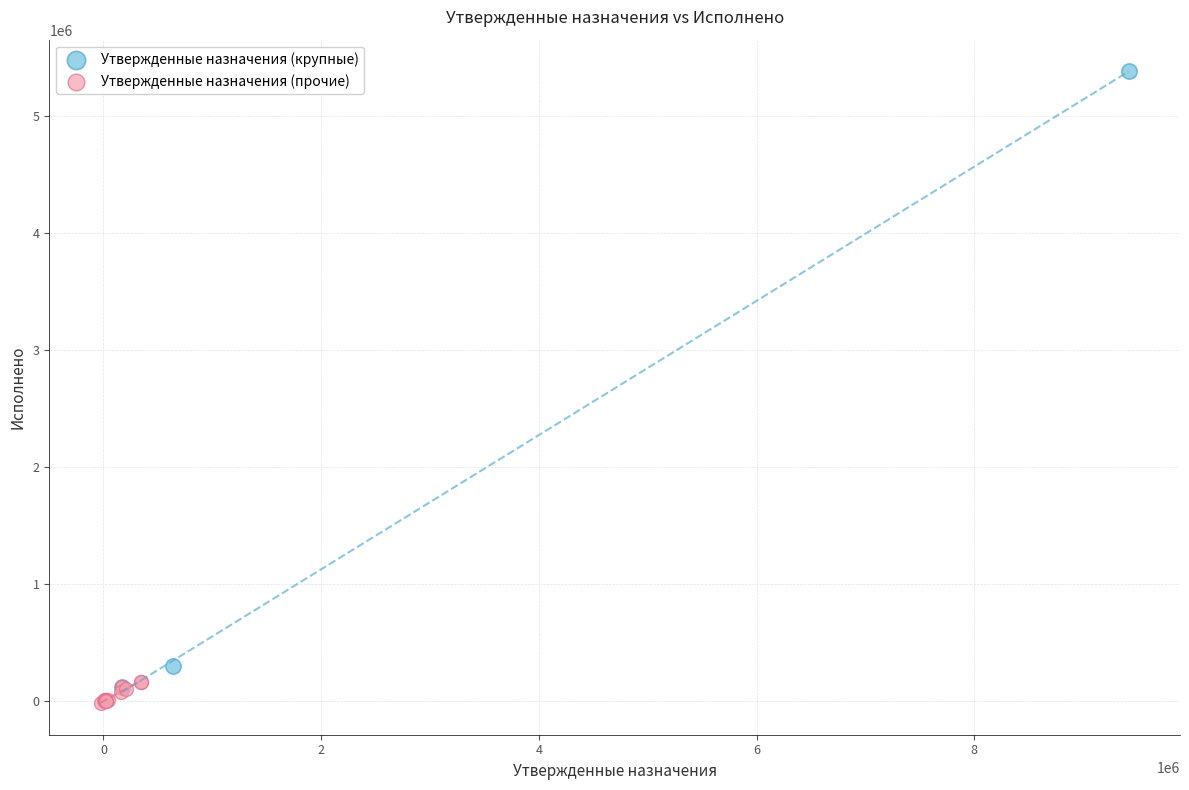

Which series has the widest spread of Y values?

Утвержденные назначения (крупные)